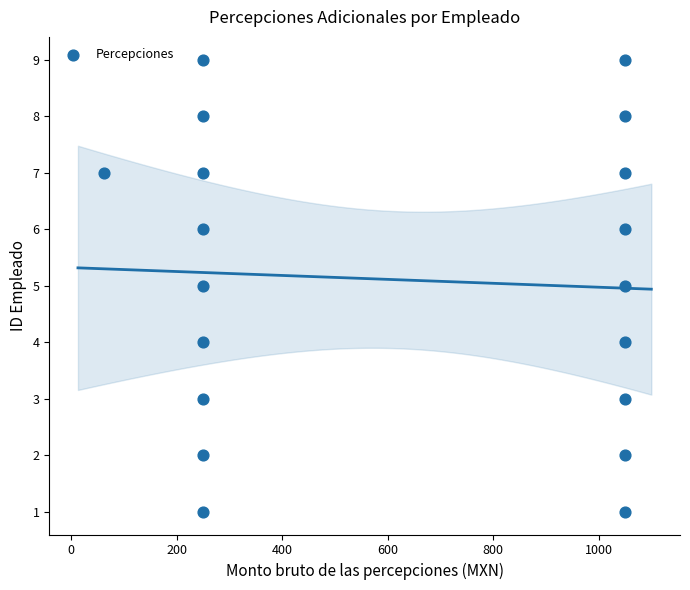

What is the range of Y values (max minus min)?

8